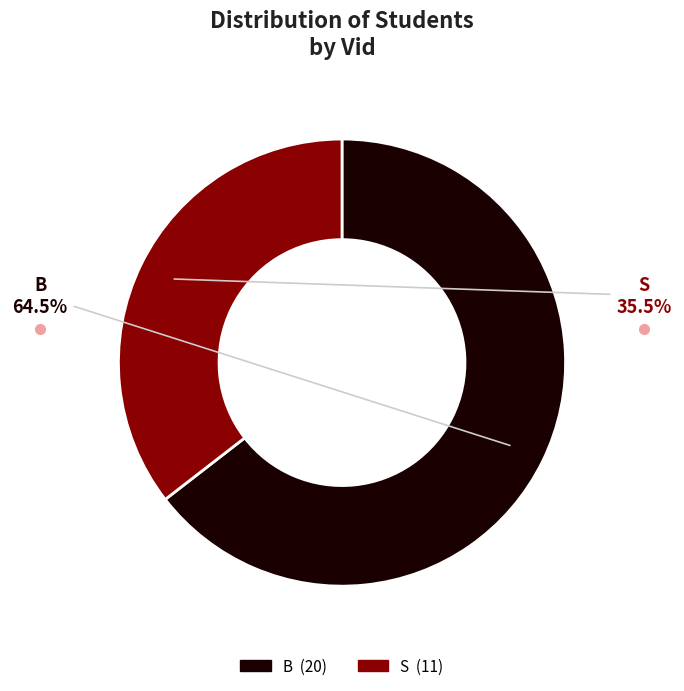

Between B and S, which is larger?

B